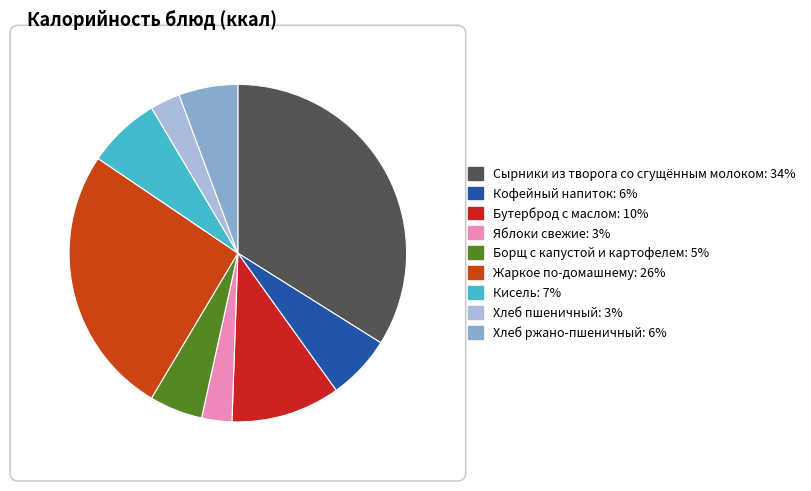

Is the sum of Жаркое по-домашнему and Борщ с капустой и картофелем greater than half?

No